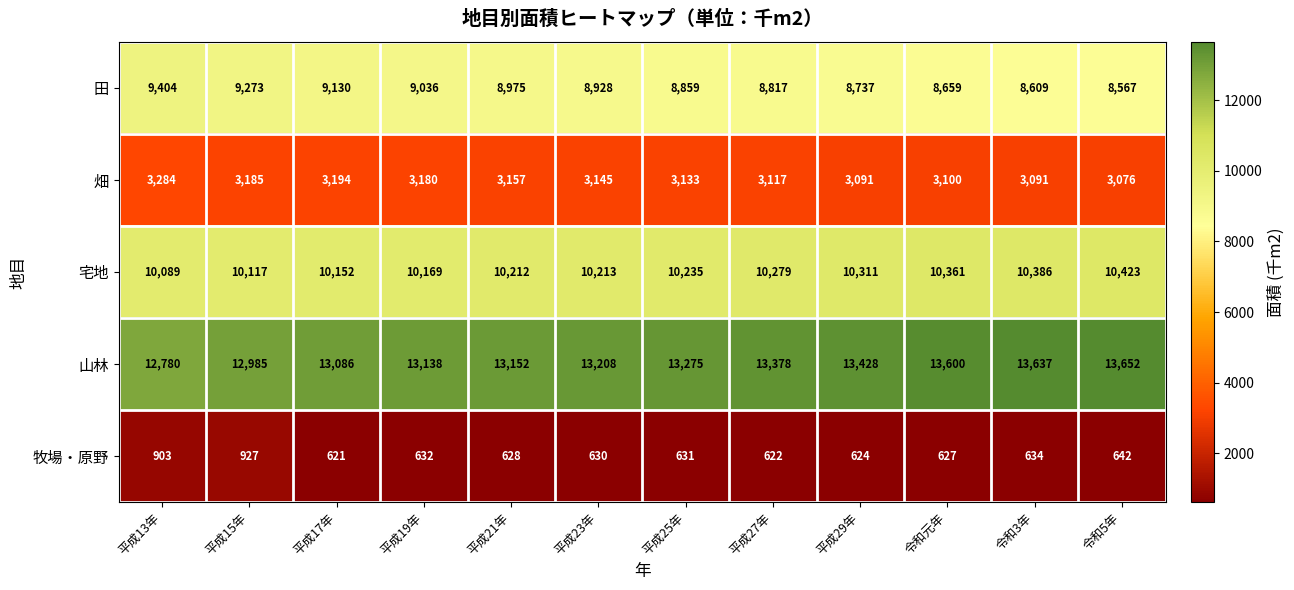

Count the number of categories in the chart.

12